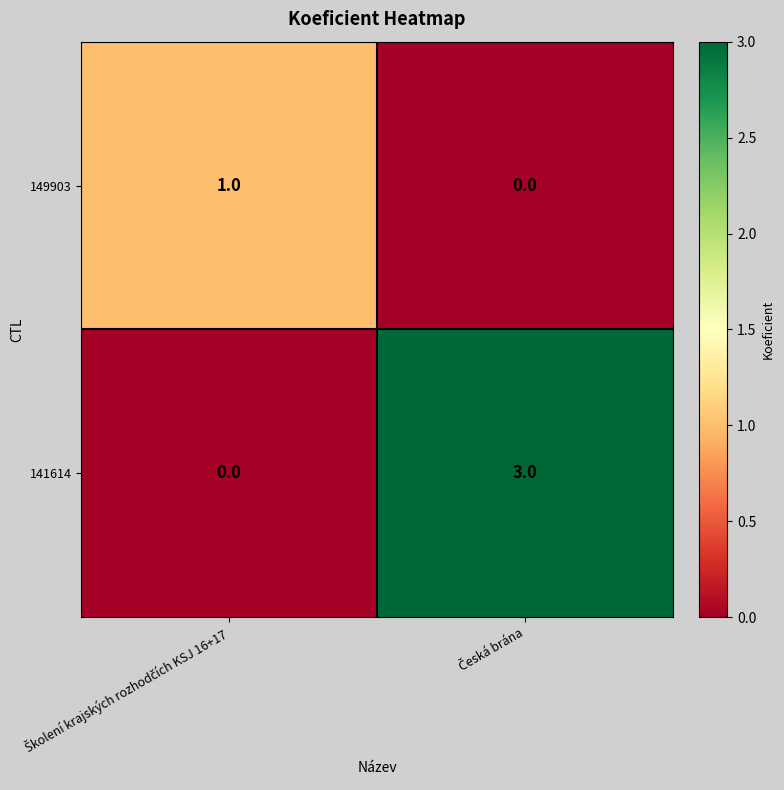

Which series has the largest total across all categories?

141614